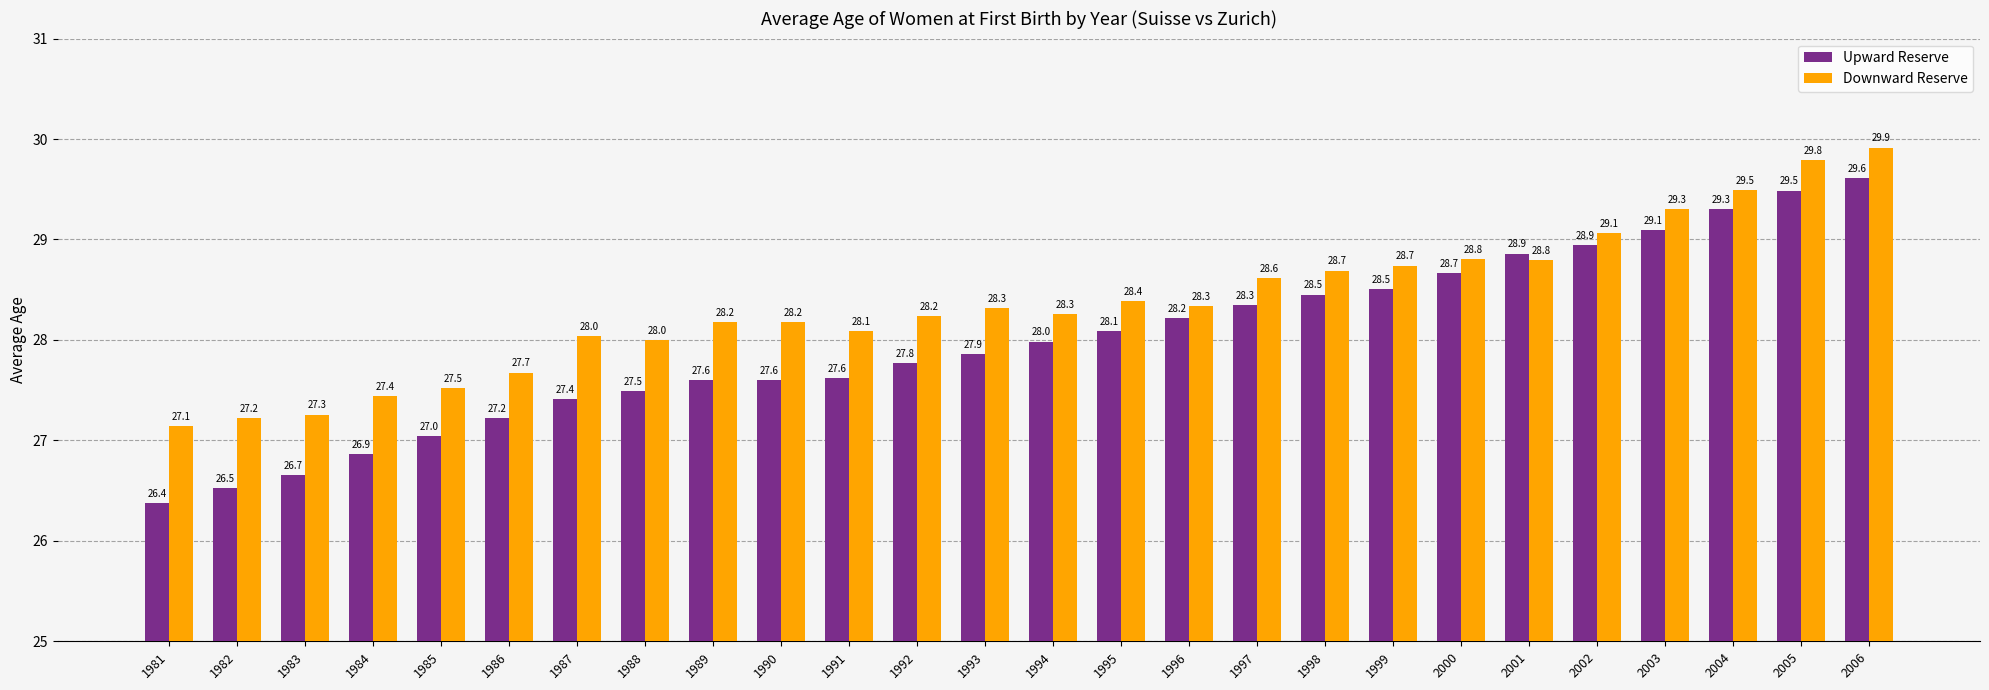

What is the smallest value displayed?

26.4